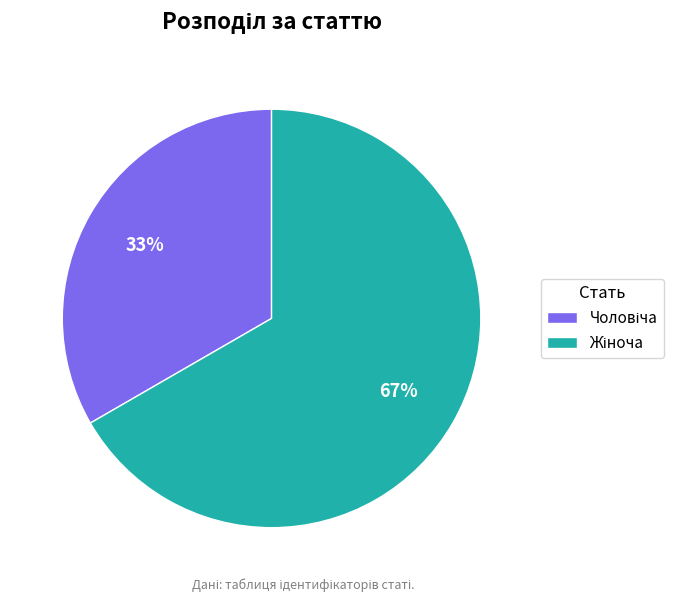

To the nearest percent, what is the average slice percentage?

50%